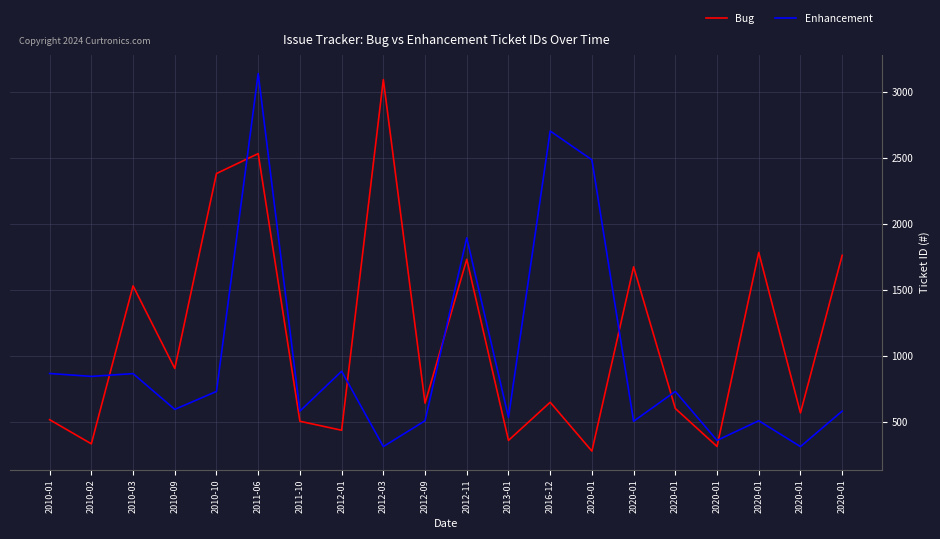

True or false: Bug has a value of 515 at 2010-01.

True